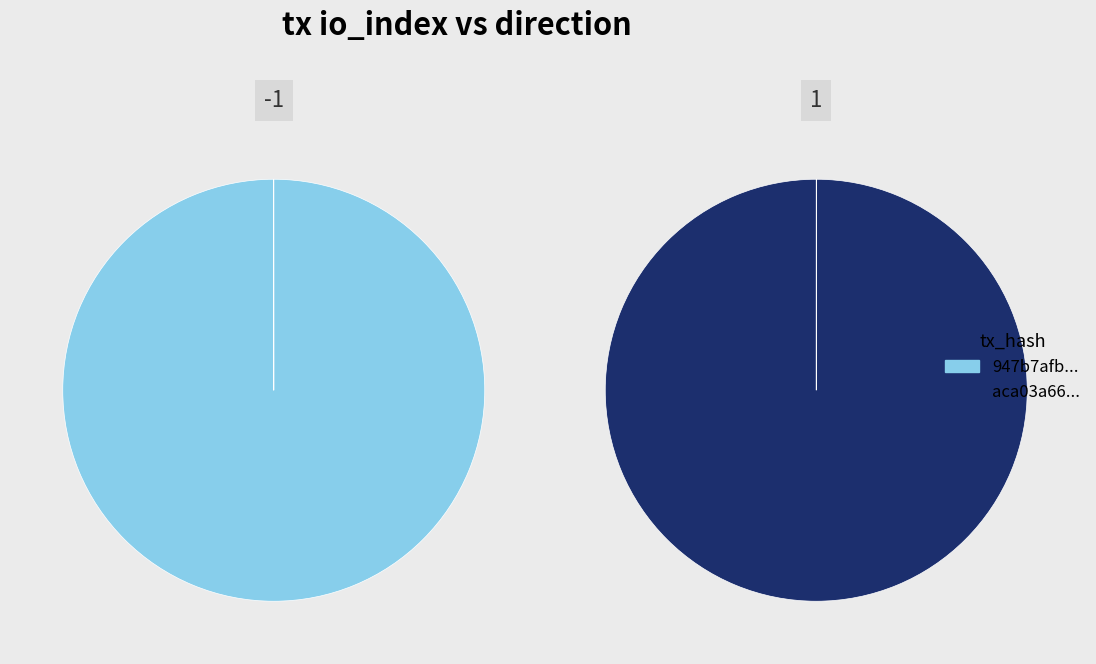

Is the sum of direction and io_index greater than half?

Yes